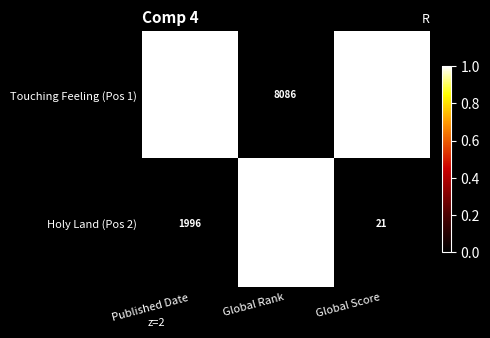

Rank the series by their average value, from highest to lowest.

Holy Land (Pos 2), Touching Feeling (Pos 1)